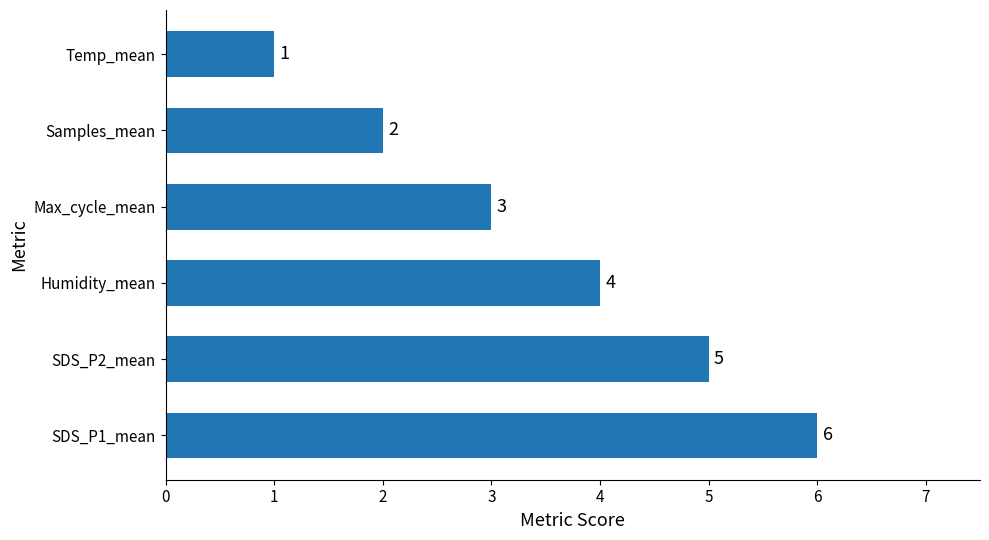

How many values are below 4?

3